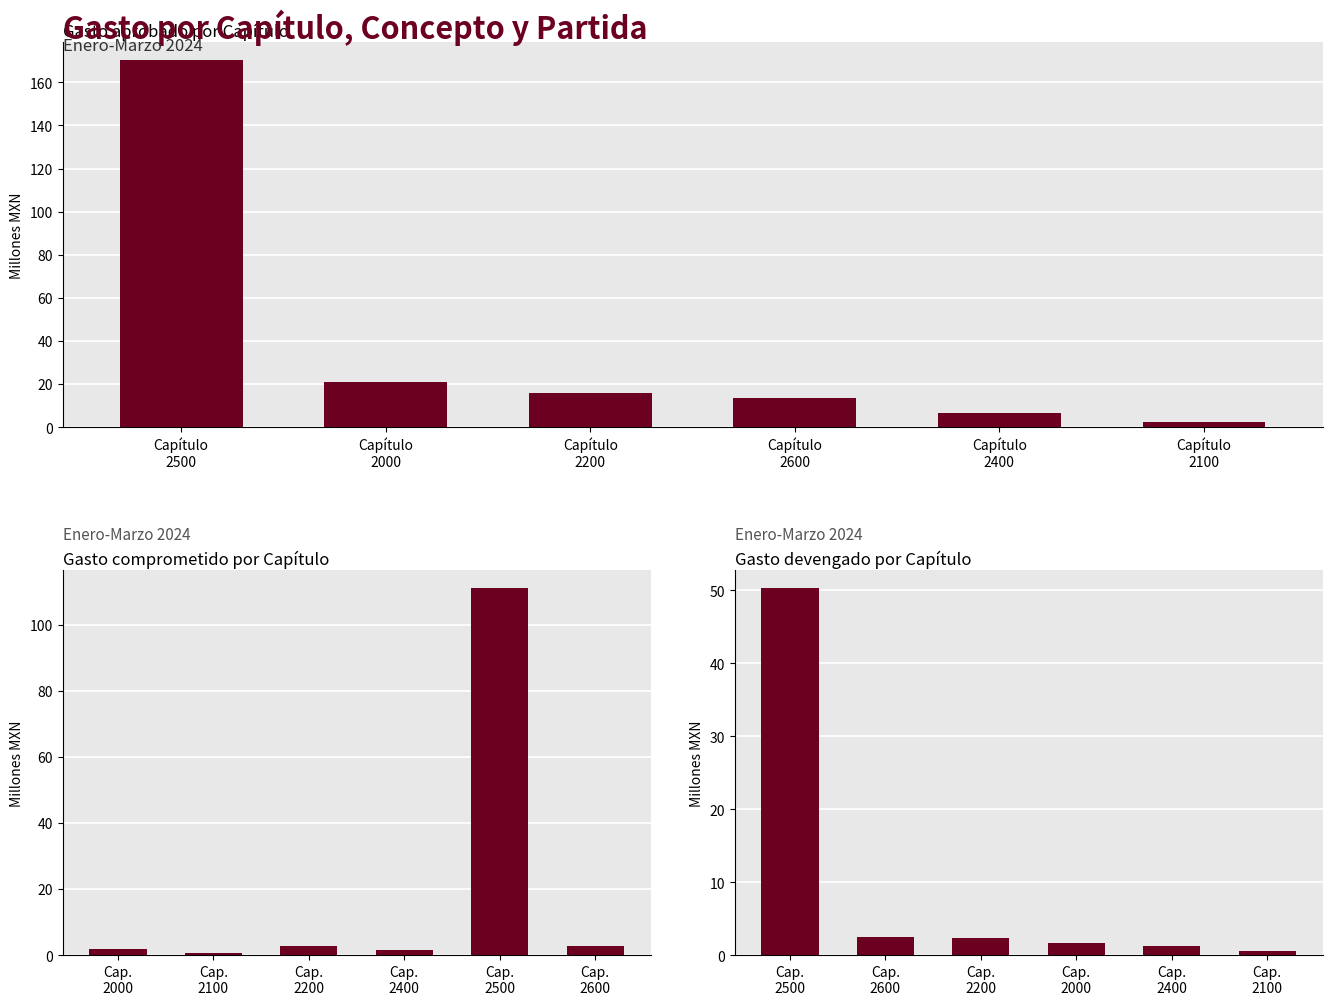

Rank the series at Capítulo
2600 from lowest to highest value.

Gasto comprometido, Gasto devengado, Gasto aprobado